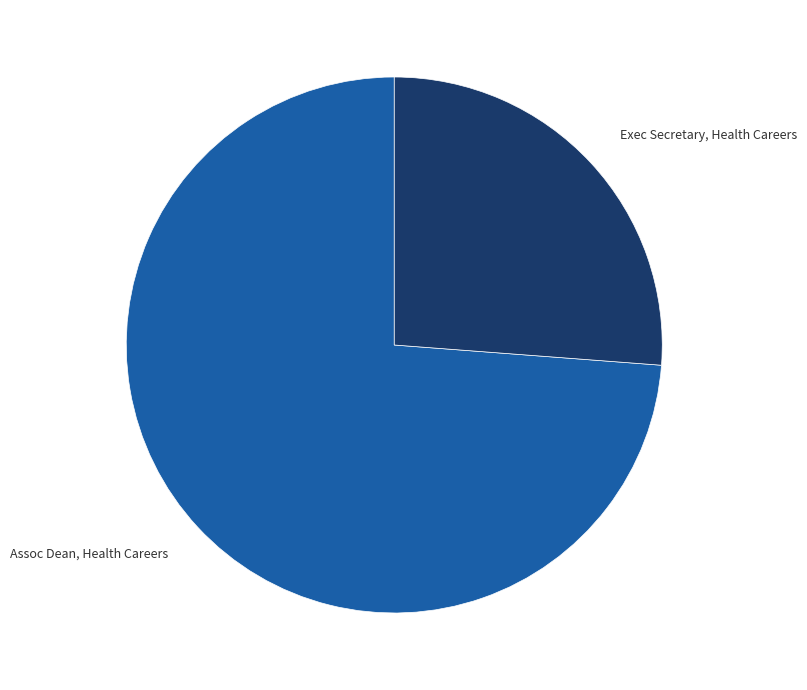

Is there any slice that represents more than half of the pie?

Yes